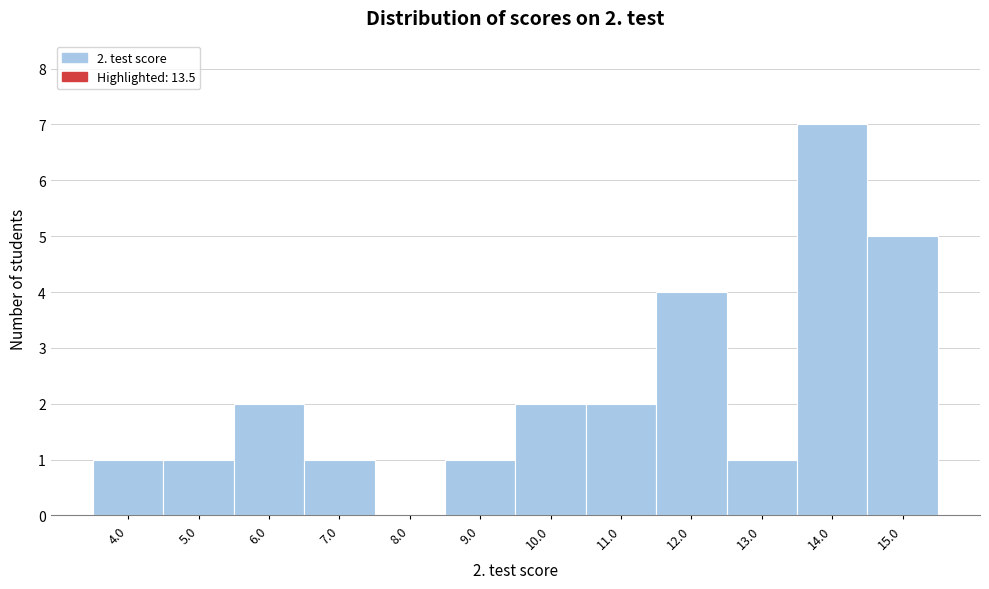

Which range on the x-axis has the tallest bar?

13.5 to 14.5